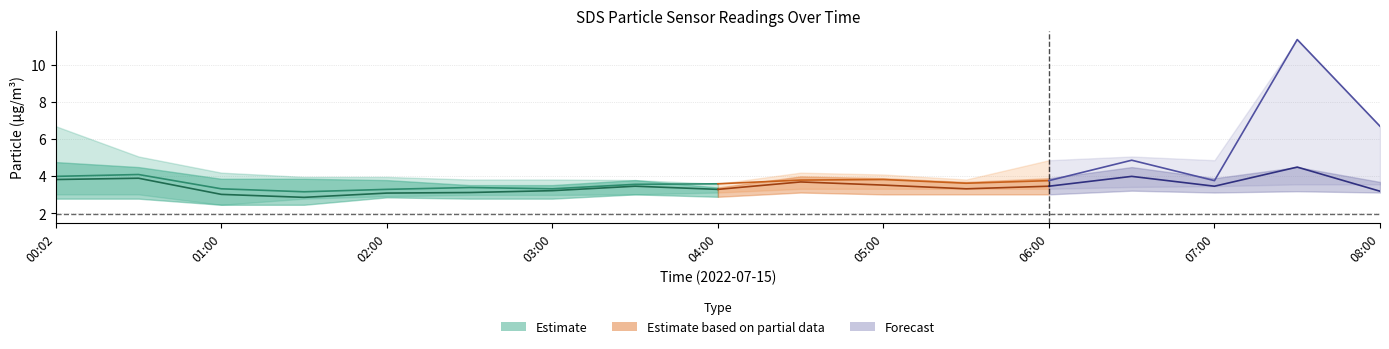

What is the lowest value of the SDS_P2_upper series?

3.4